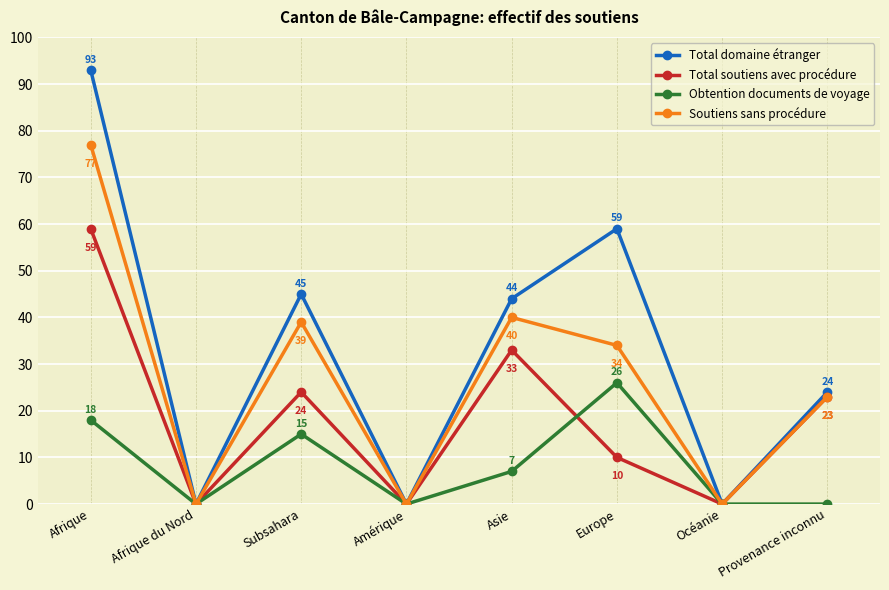

How many series are shown in this chart?

4